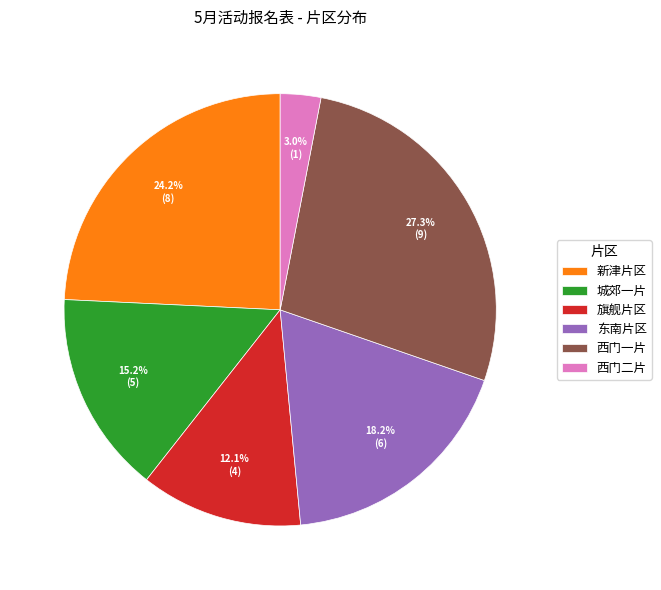

What percentage is the 旗舰片区 slice, to the nearest percent?

12%